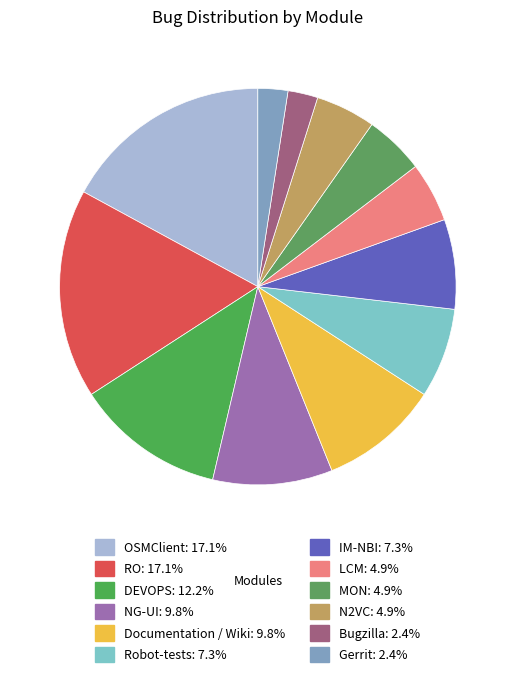

How many segments does this pie chart have?

12